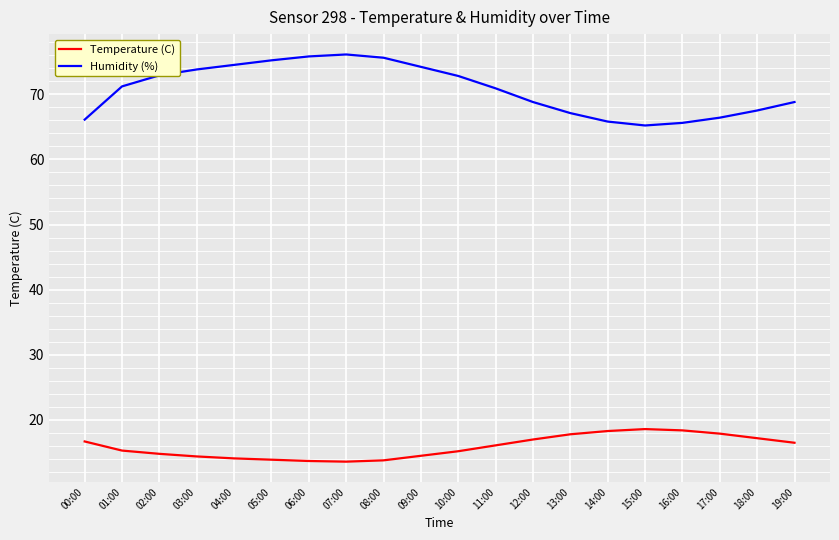

Which series changed the most between 01:00 and 02:00?

Humidity (%)